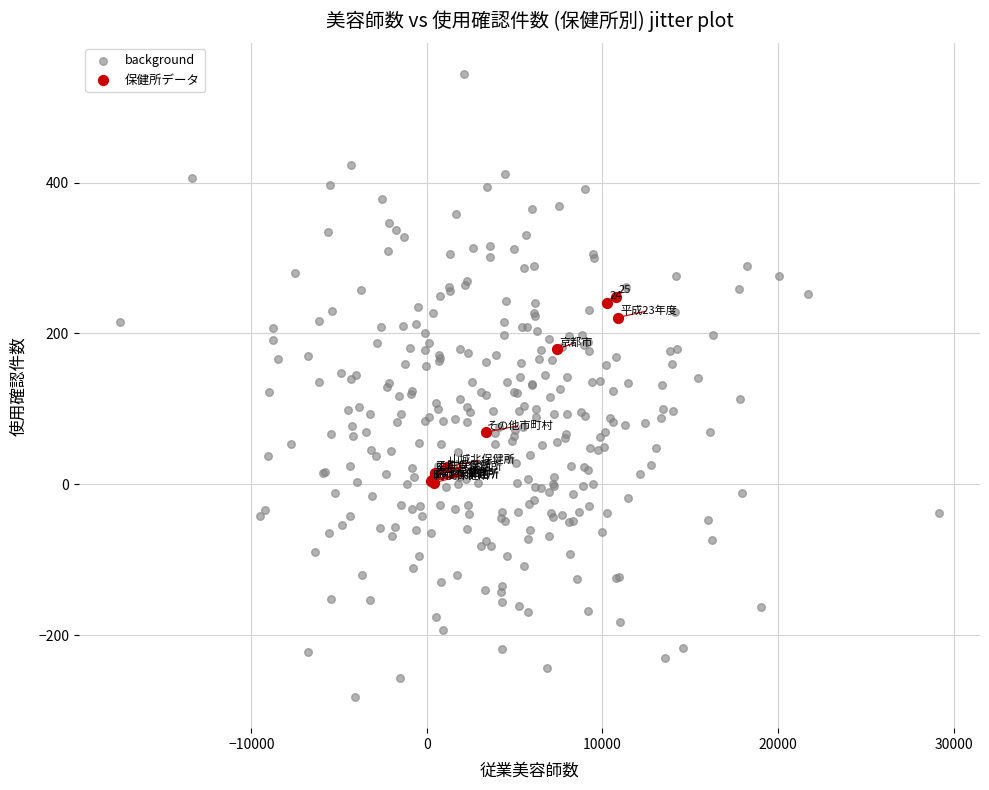

Which series has the largest Y range (max minus min)?

background